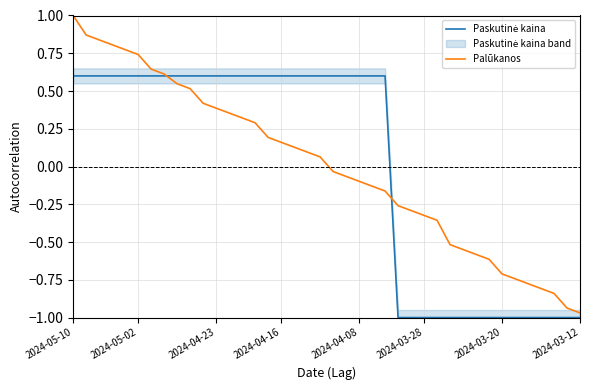

Does the chart have visible grid lines?

Yes